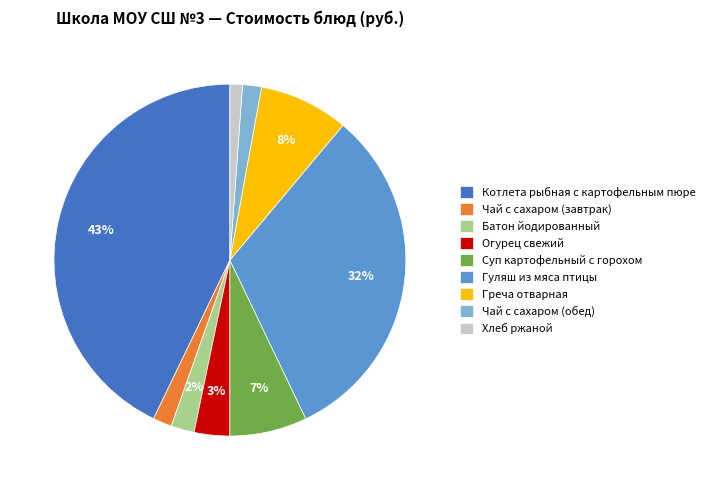

Which has a higher value, Огурец свежий or Чай с сахаром (обед)?

Огурец свежий